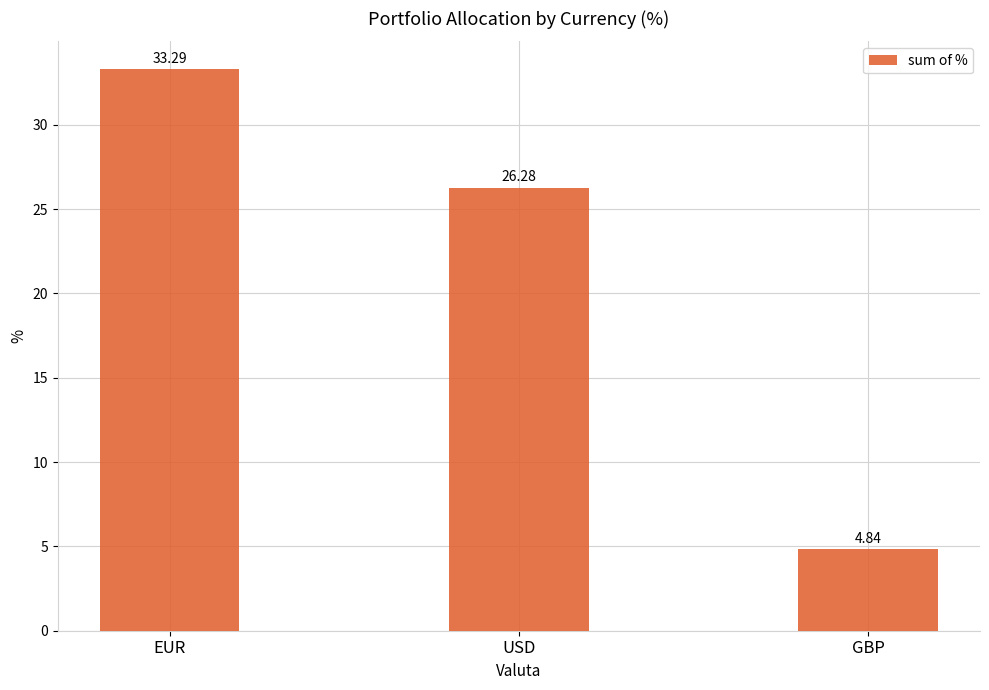

Rank the categories by value from highest to lowest.

EUR, USD, GBP